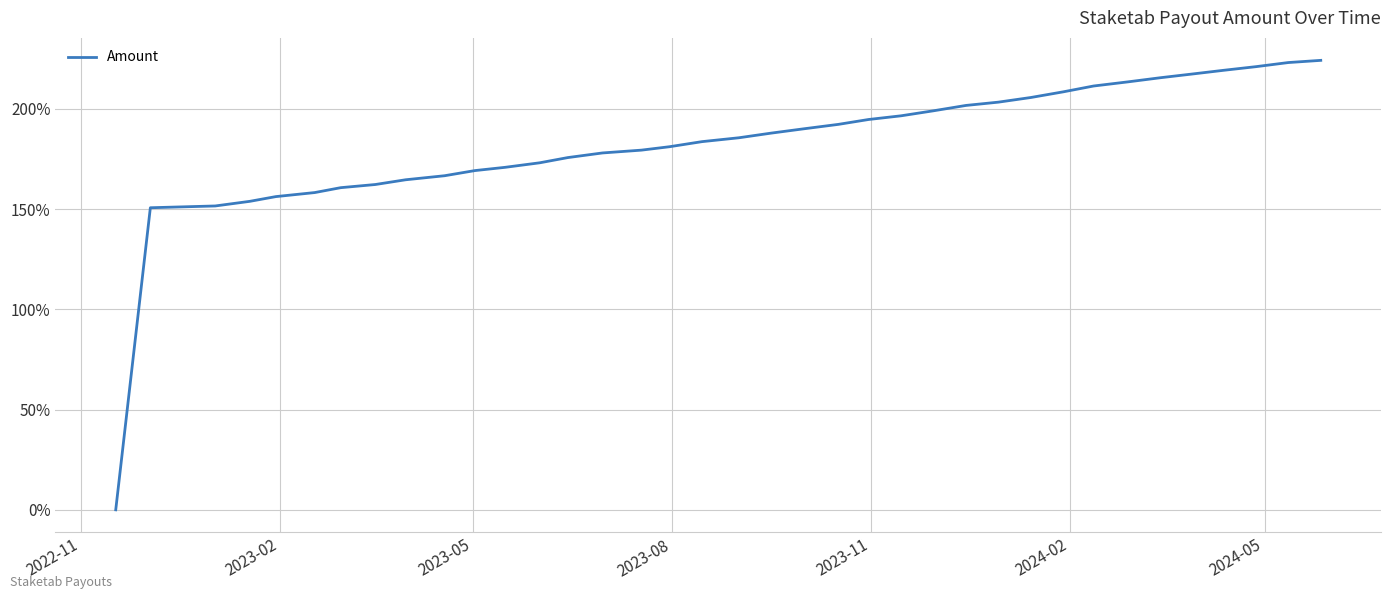

What is the maximum value shown in the chart?

224.2